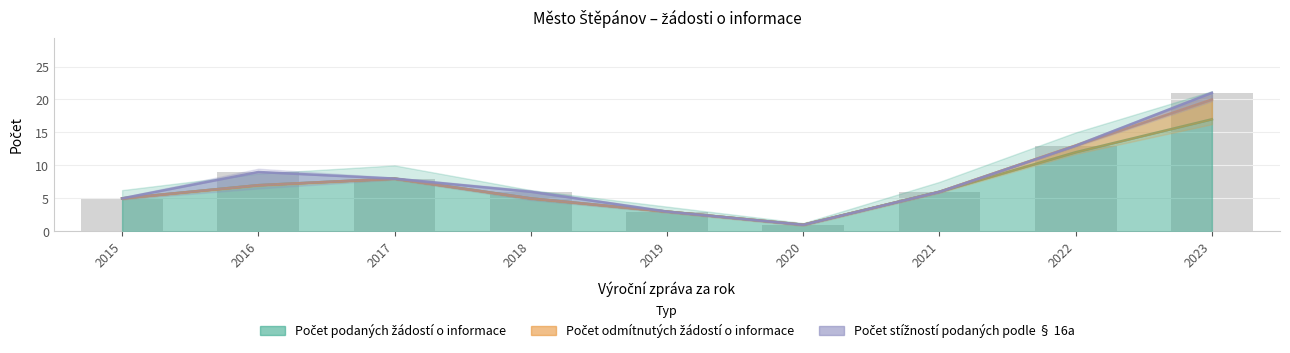

At how many categories does at least one series exceed 6?

4